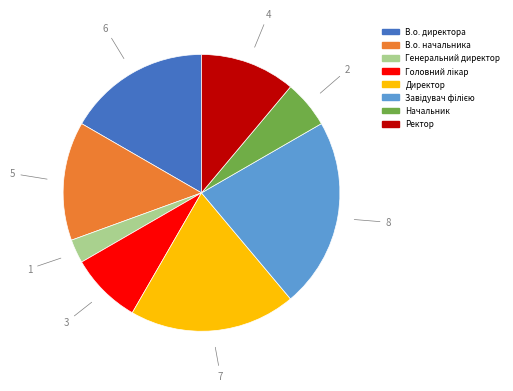

Which slice is the smallest?

Генеральний директор